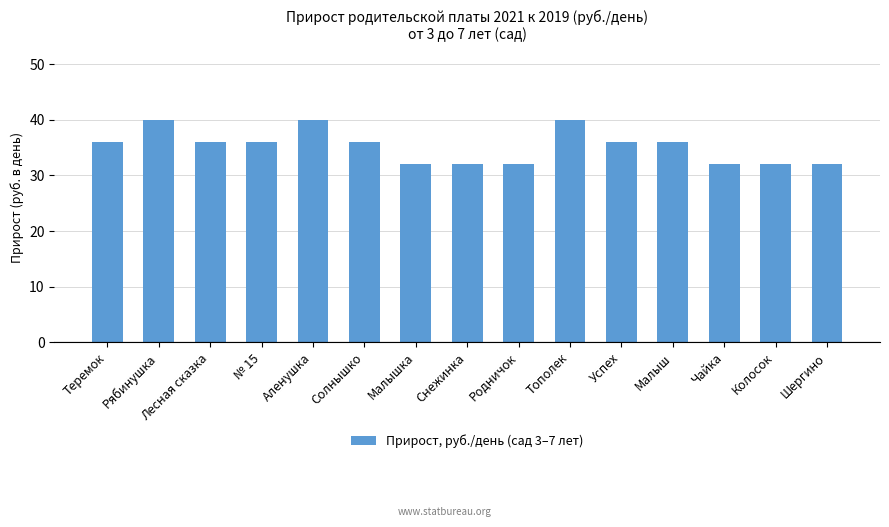

Are the bars horizontal?

No